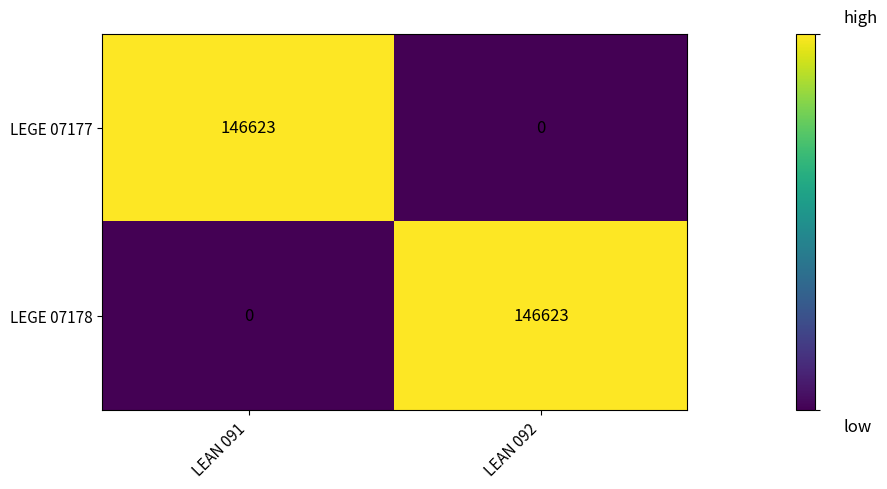

What is the sum of all LEGE 07178 values?

146623